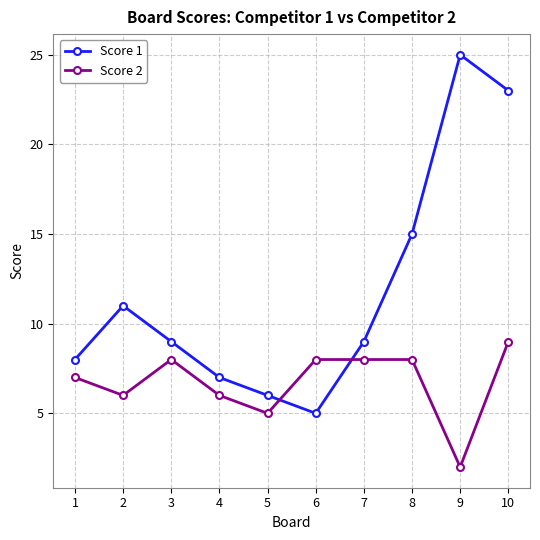

Rank the series at 1 from highest to lowest value.

Score 1, Score 2